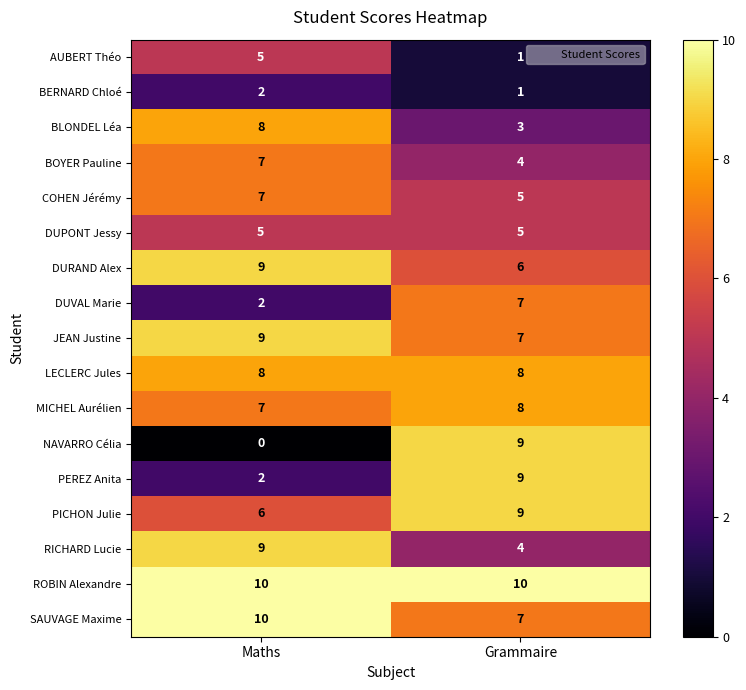

Which series changed the most between Maths and Grammaire?

NAVARRO Célia